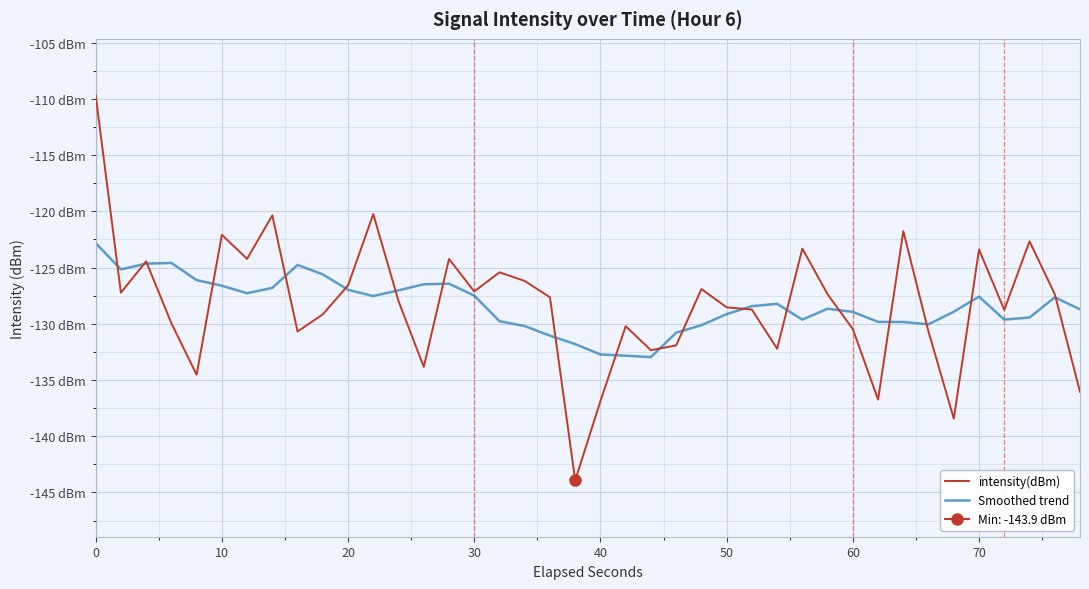

What is the spread (max minus min) of values at 20?

0.2